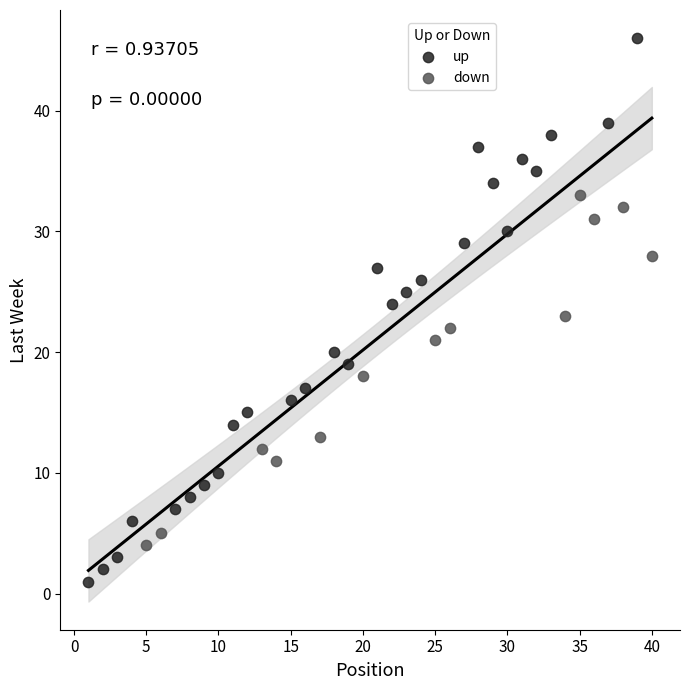

Which series reaches the minimum Y coordinate?

up